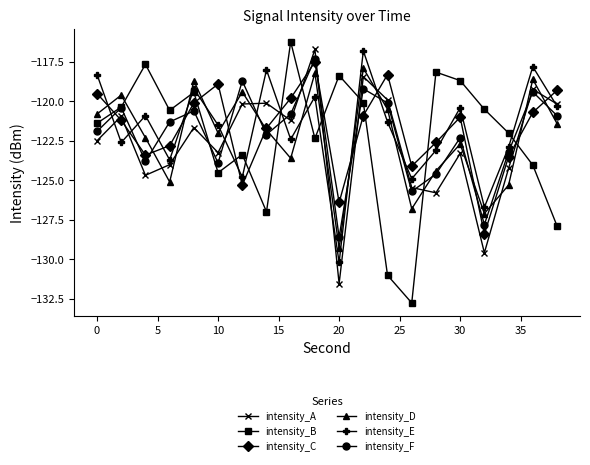

What is the smallest value displayed?

-132.8